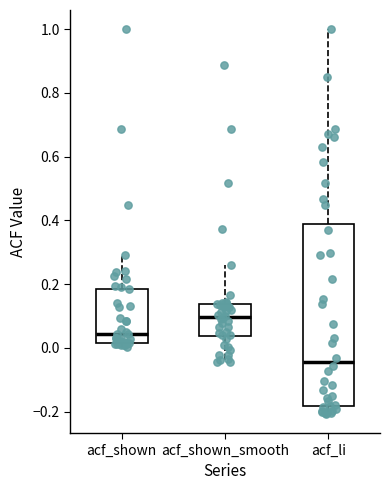

Which box's median line is the lowest?

acf_li